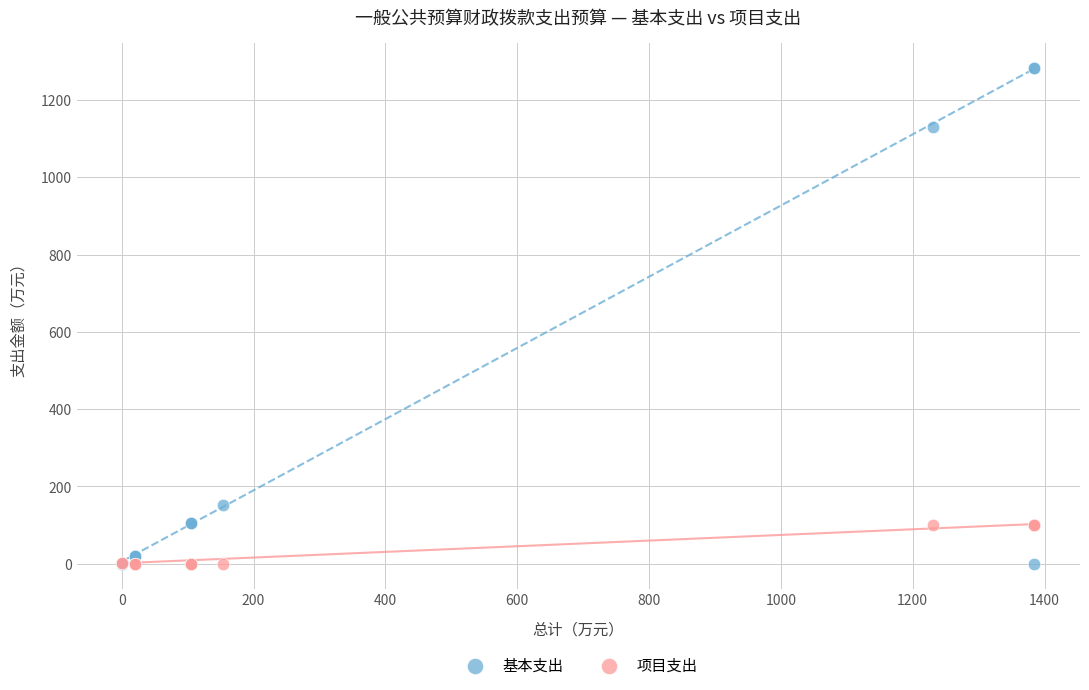

What are all the series names shown in the legend?

基本支出, 项目支出